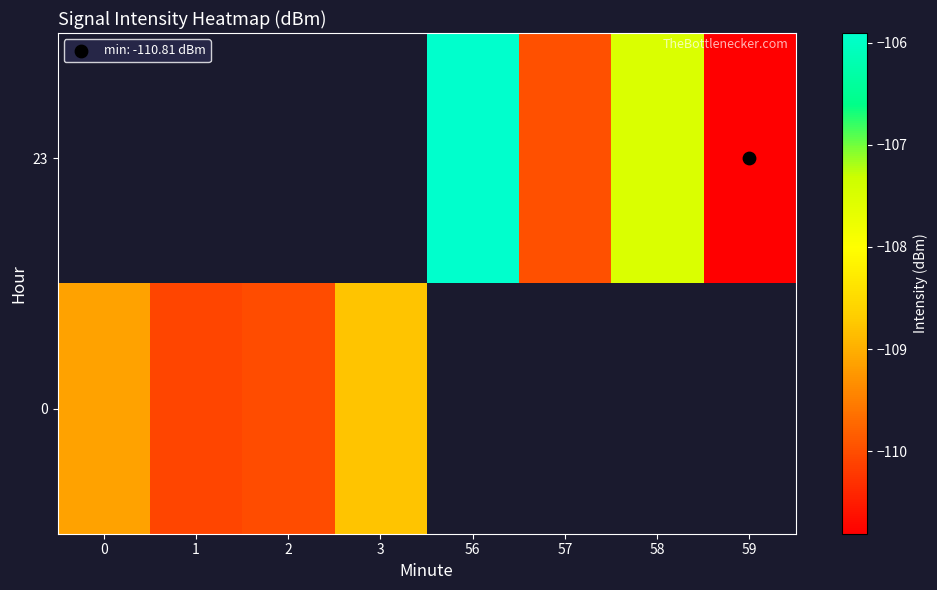

Rank the series by their maximum value, from lowest to highest.

23, 0